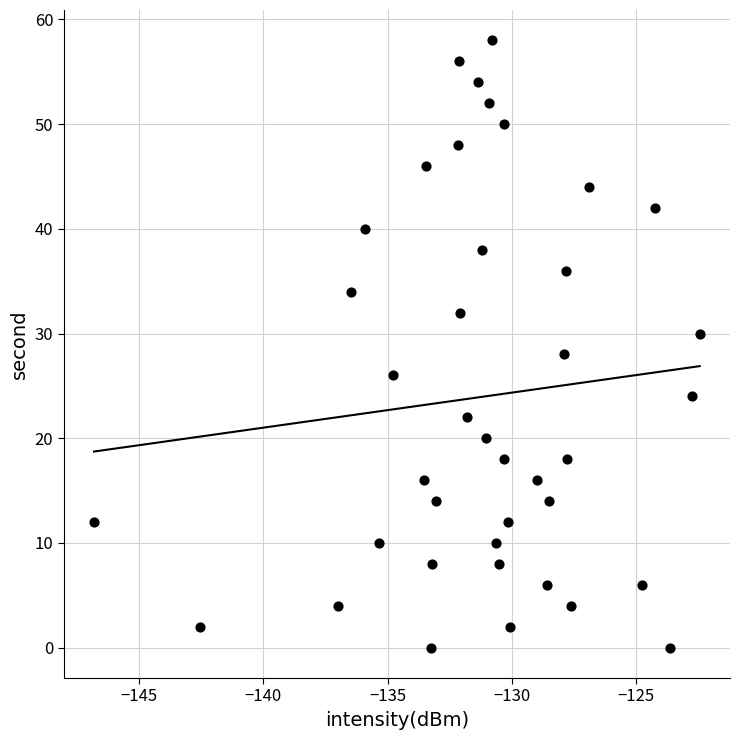

What is the range of Y values (max minus min)?

58